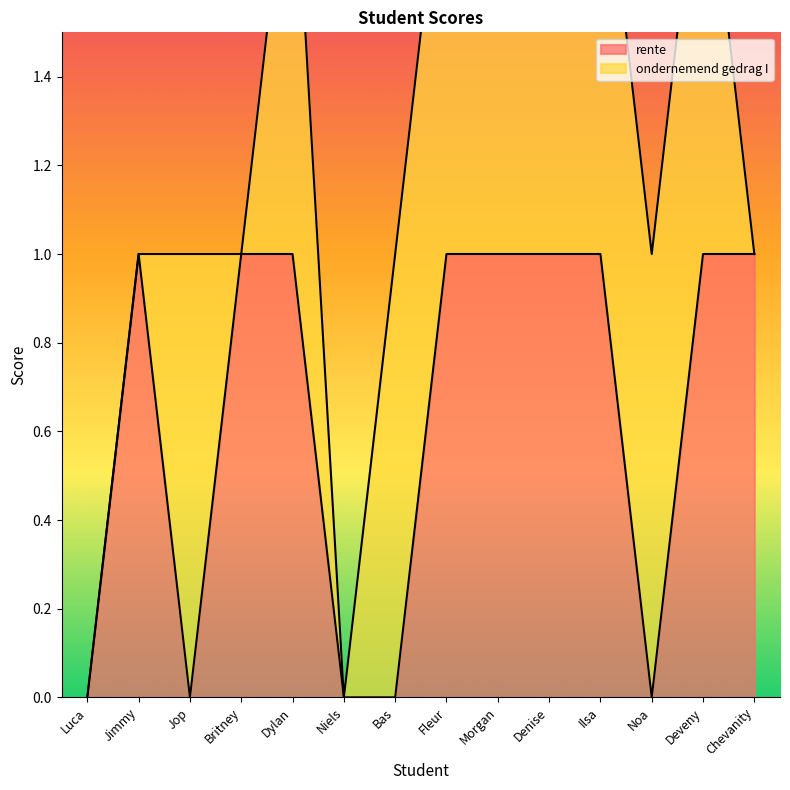

What position from the left is Ilsa?

11